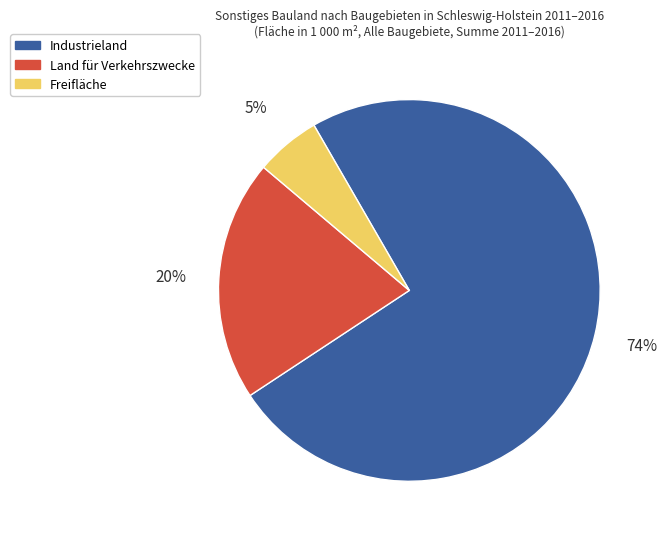

To the nearest percent, what portion does Land für Verkehrszwecke represent?

20%